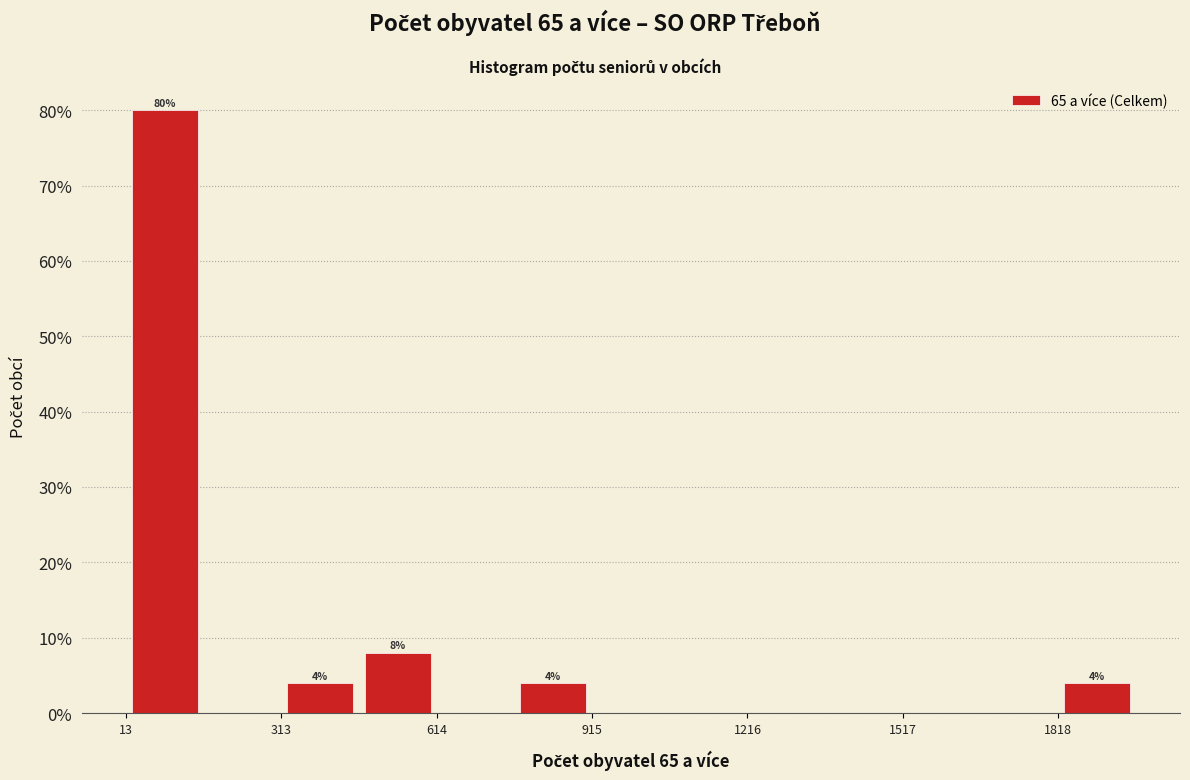

Around what value on the x-axis is the tallest bar? Give the approximate position of its centre, as read against the axis.

100